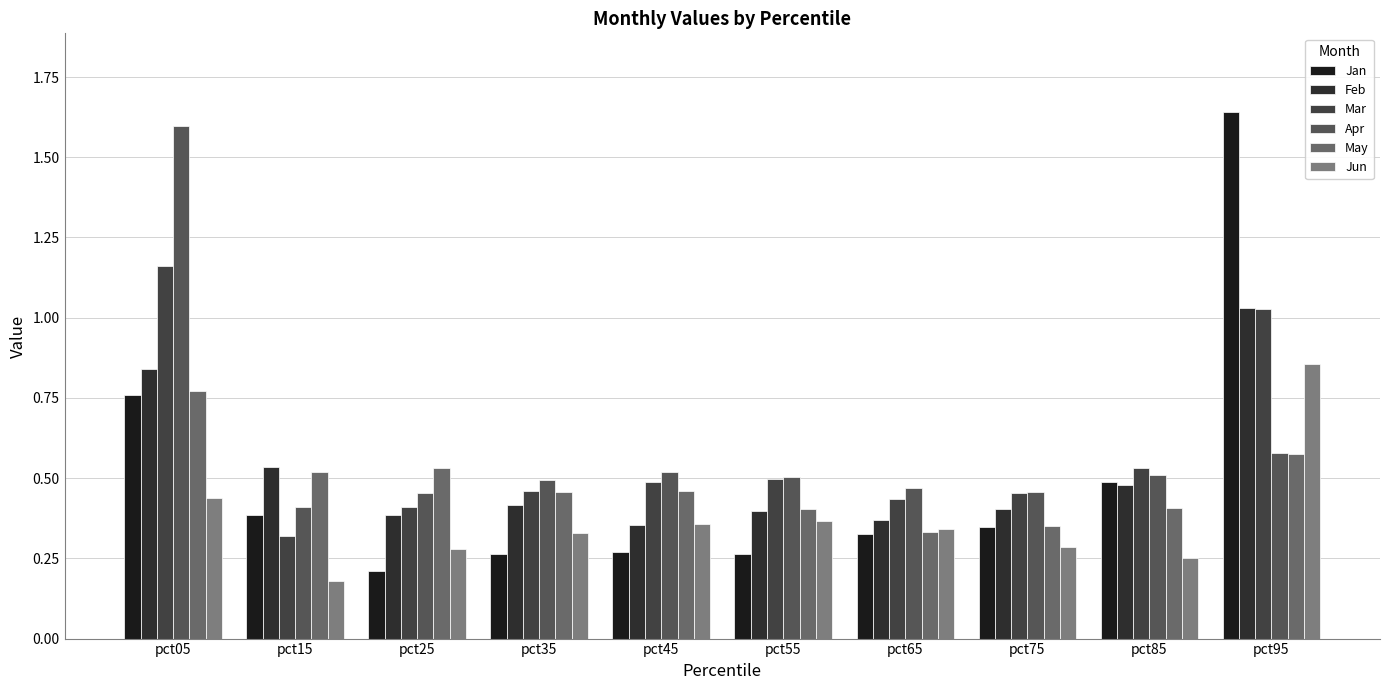

At which category is the sum across all series the highest?

pct95